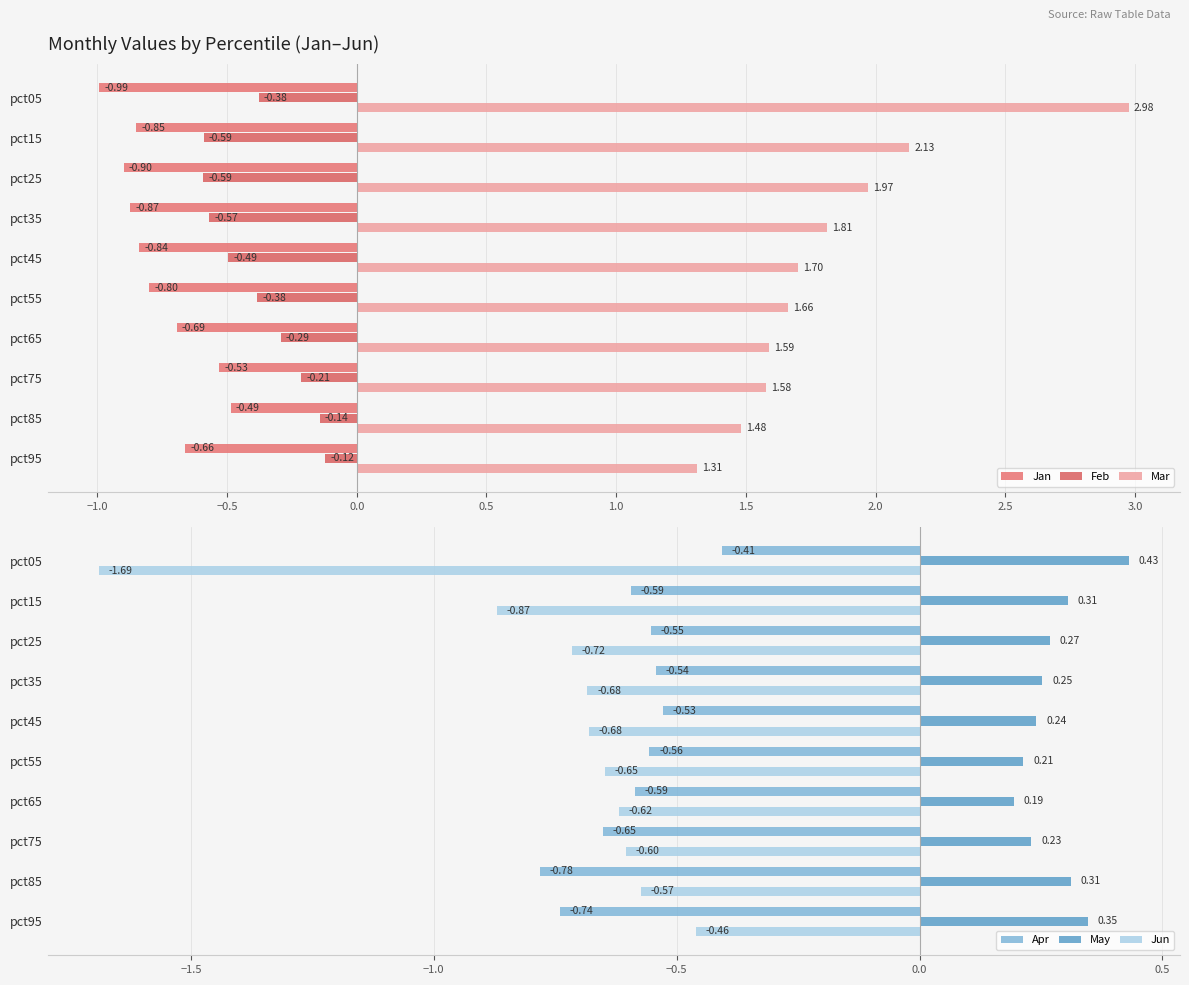

What is the difference between the maximum and minimum values in the Mar series?

1.7